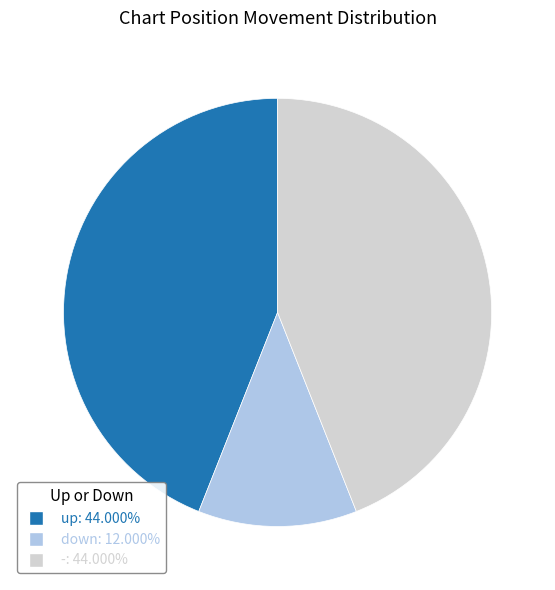

Count the number of slices in the pie.

3